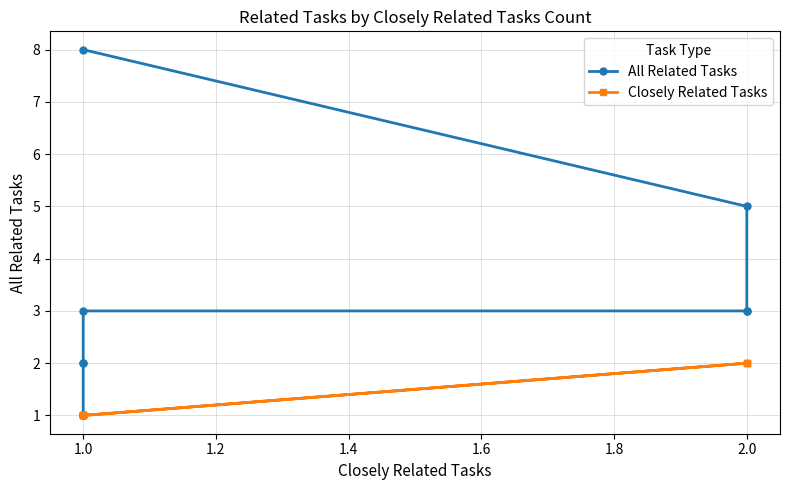

Count the Closely Related Tasks values in the range 1 to 2.

10